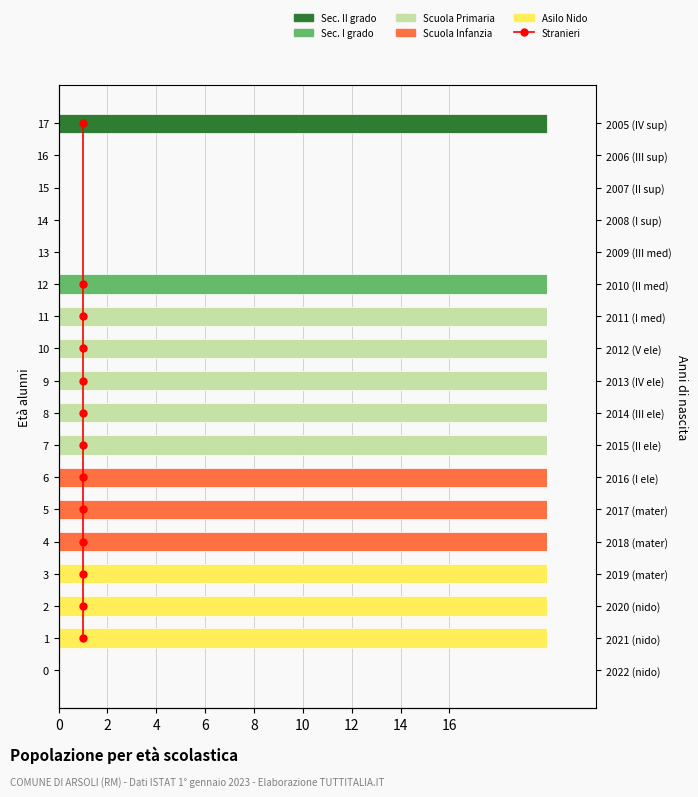

Which category has the highest value across all series?

17